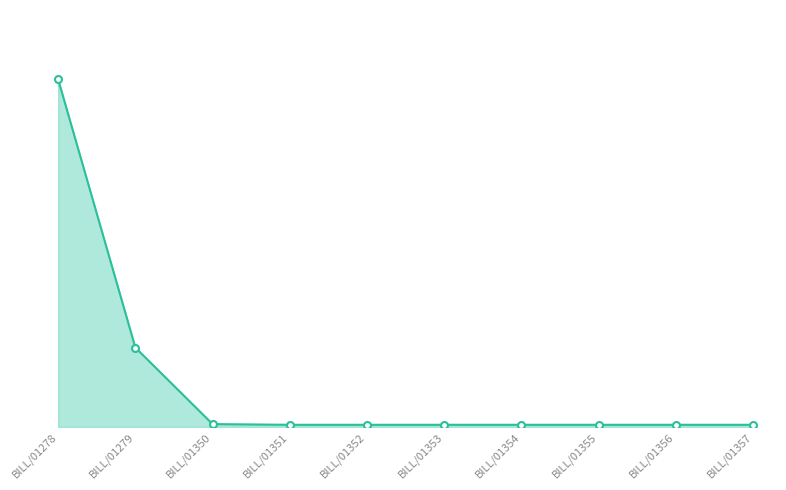

Reading left to right, list all the values displayed in this chart.

BILL/01278=35.0	BILL/01279=8.0	BILL/01350=0.3	BILL/01351=0.2	BILL/01352=0.2	BILL/01353=0.2	BILL/01354=0.2	BILL/01355=0.2	BILL/01356=0.2	BILL/01357=0.2